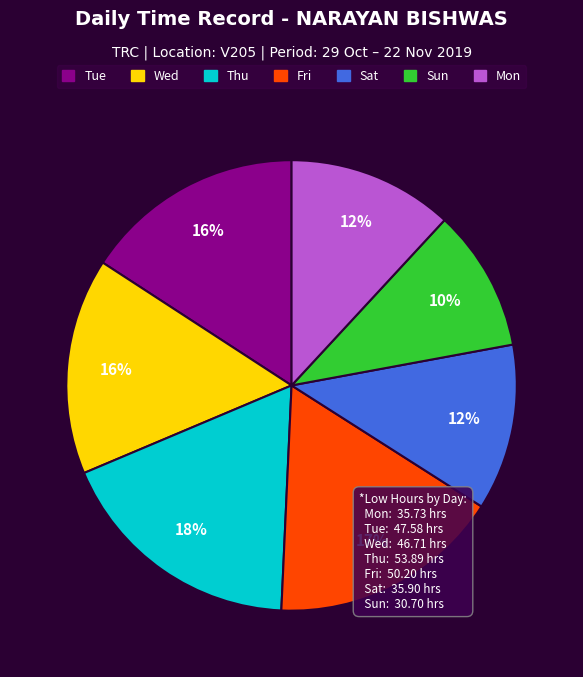

To the nearest percent, what is the average slice percentage?

14%